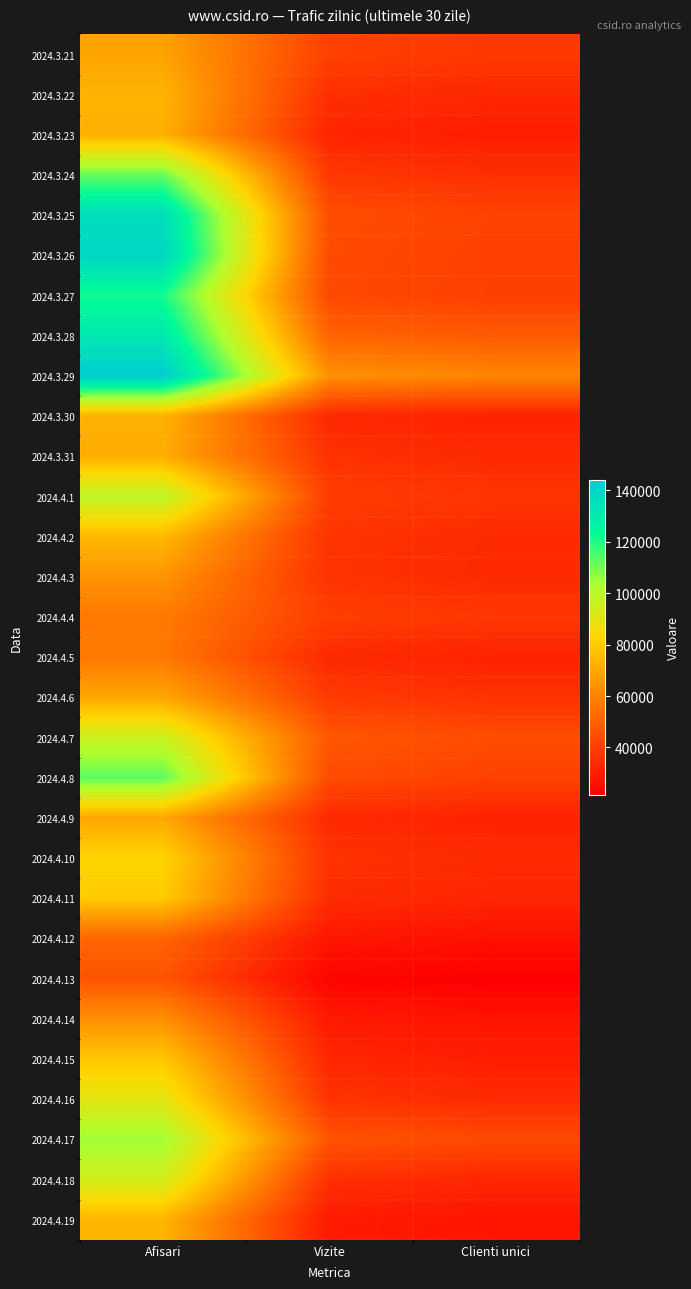

What is the total value across all series at Clienti unici?

1075280